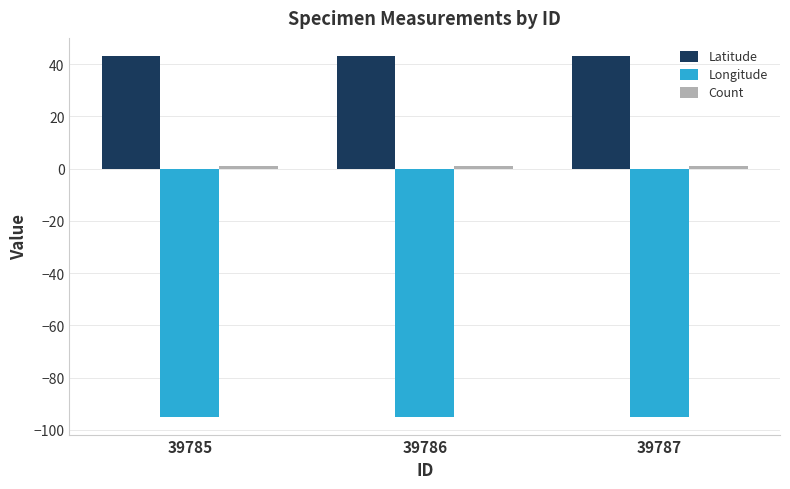

What is the maximum value shown in the chart?

43.2